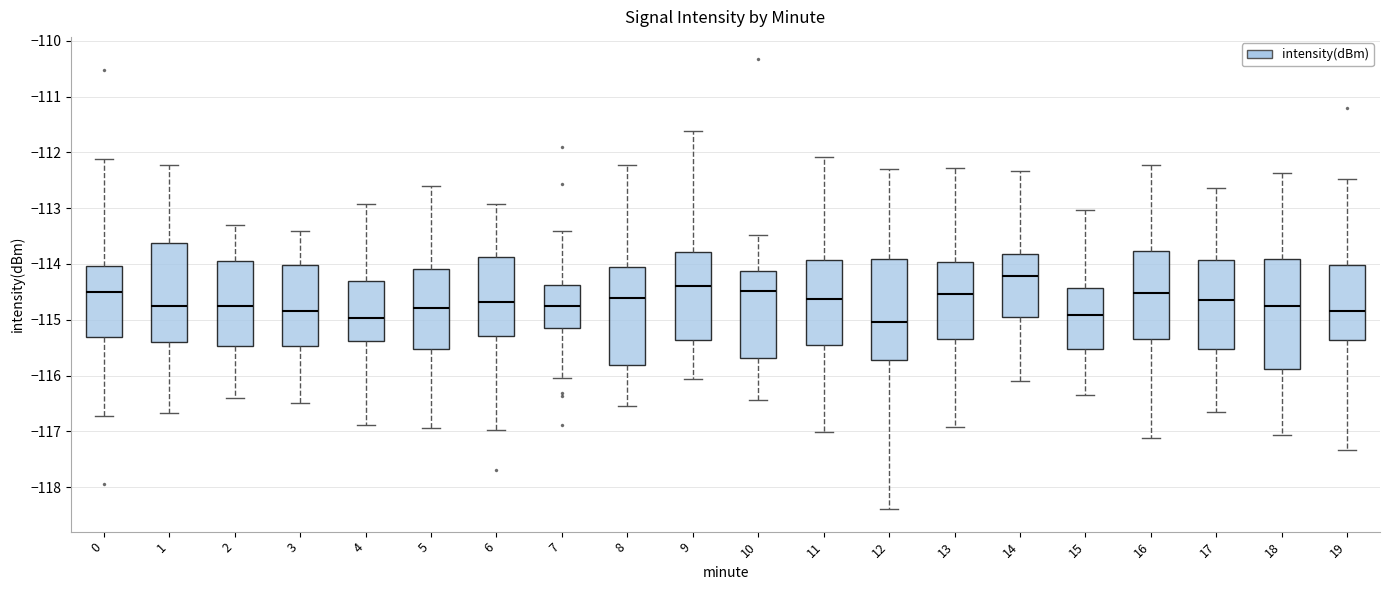

Reading left to right, read every box against the y-axis: the position of its median line, the range the box covers, and the ends of its whiskers. The values are not printed on the chart, so give them approximately, as read against the axis.

0: median -114.5, box -115.3 to -114.0, whiskers -116.7 to -112.1
1: median -114.7, box -115.4 to -113.6, whiskers -116.7 to -112.2
2: median -114.7, box -115.5 to -113.9, whiskers -116.4 to -113.3
3: median -114.8, box -115.5 to -114.0, whiskers -116.5 to -113.4
4: median -115.0, box -115.4 to -114.3, whiskers -116.9 to -112.9
5: median -114.8, box -115.5 to -114.1, whiskers -116.9 to -112.6
6: median -114.7, box -115.3 to -113.9, whiskers -117.0 to -112.9
7: median -114.7, box -115.1 to -114.4, whiskers -116.0 to -113.4
8: median -114.6, box -115.8 to -114.1, whiskers -116.5 to -112.2
9: median -114.4, box -115.4 to -113.8, whiskers -116.1 to -111.6
10: median -114.5, box -115.7 to -114.1, whiskers -116.4 to -113.5
11: median -114.6, box -115.5 to -113.9, whiskers -117.0 to -112.1
12: median -115.0, box -115.7 to -113.9, whiskers -118.4 to -112.3
13: median -114.5, box -115.4 to -114.0, whiskers -116.9 to -112.3
14: median -114.2, box -115.0 to -113.8, whiskers -116.1 to -112.3
15: median -114.9, box -115.5 to -114.4, whiskers -116.4 to -113.0
16: median -114.5, box -115.4 to -113.8, whiskers -117.1 to -112.2
17: median -114.6, box -115.5 to -113.9, whiskers -116.7 to -112.6
18: median -114.8, box -115.9 to -113.9, whiskers -117.1 to -112.4
19: median -114.8, box -115.4 to -114.0, whiskers -117.3 to -112.5